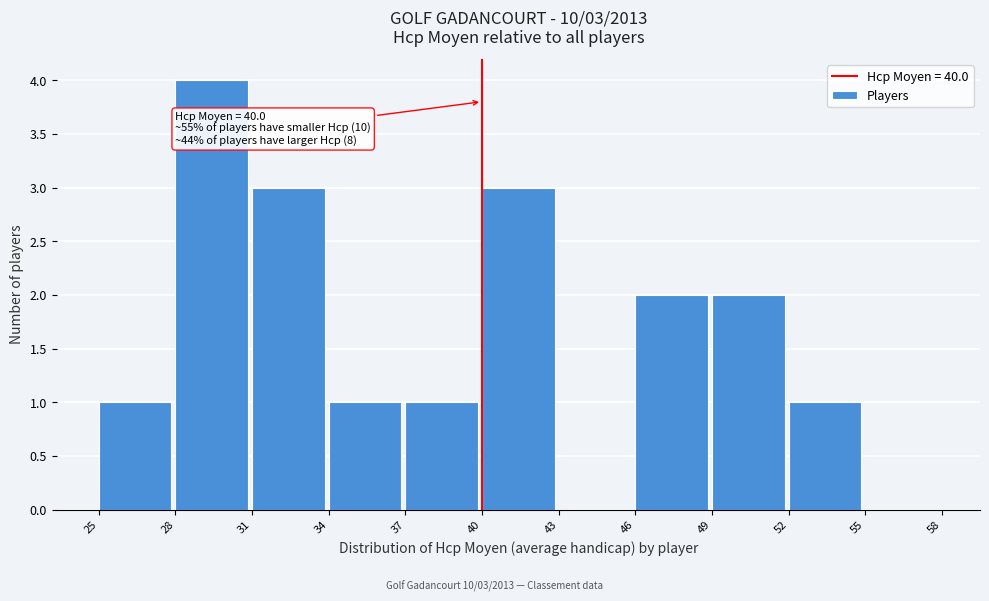

Over which range of the x-axis is the bar tallest?

28 to 31